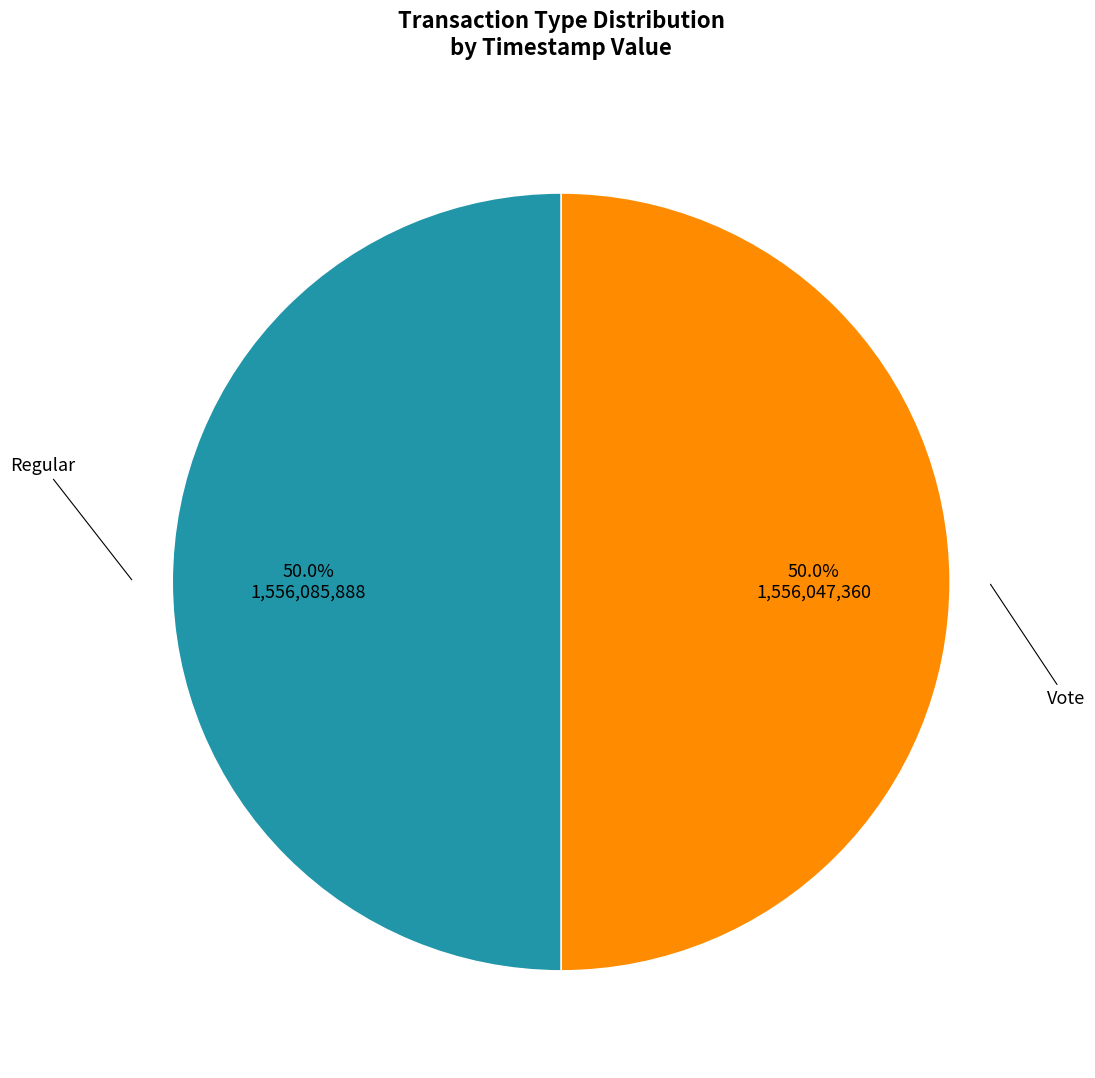

What percentage is the Vote slice, to the nearest percent?

50%